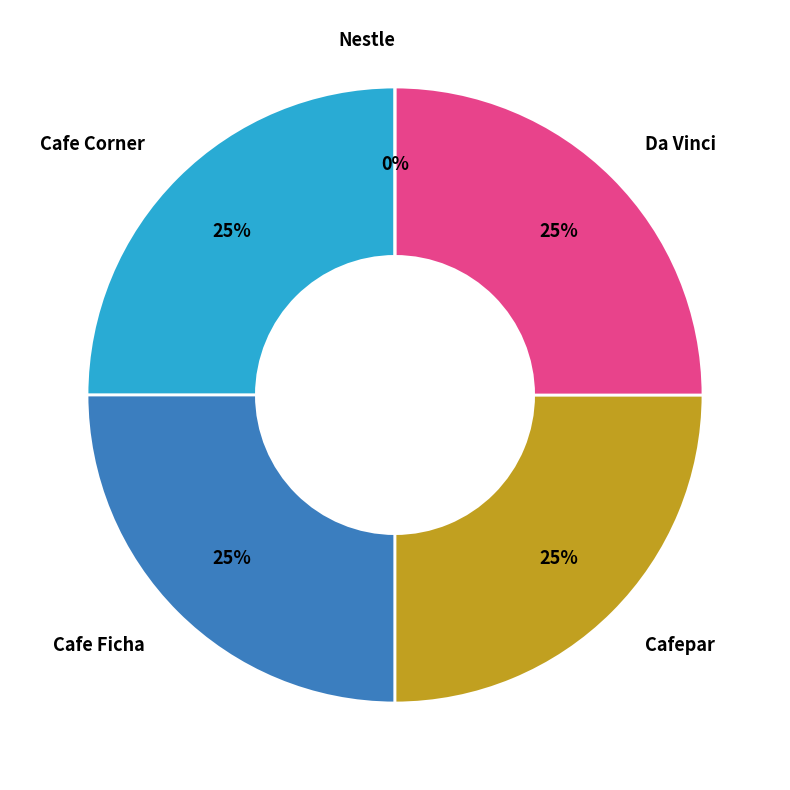

Does DA VINCI S.A. represent more than half of the total?

No